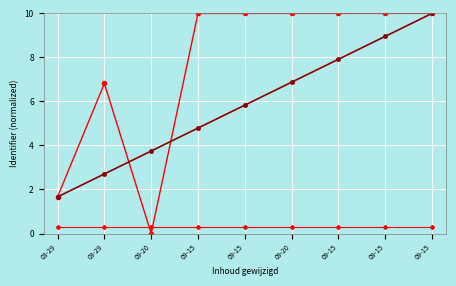

Is this an area chart (filled region under the line)?

No